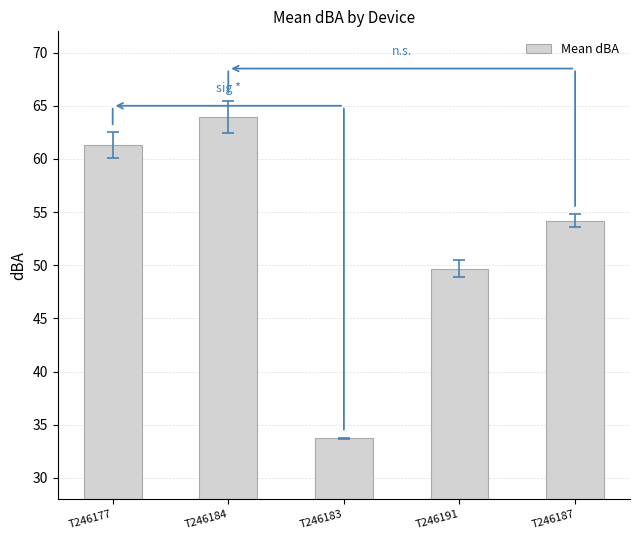

What is the average value?

52.6